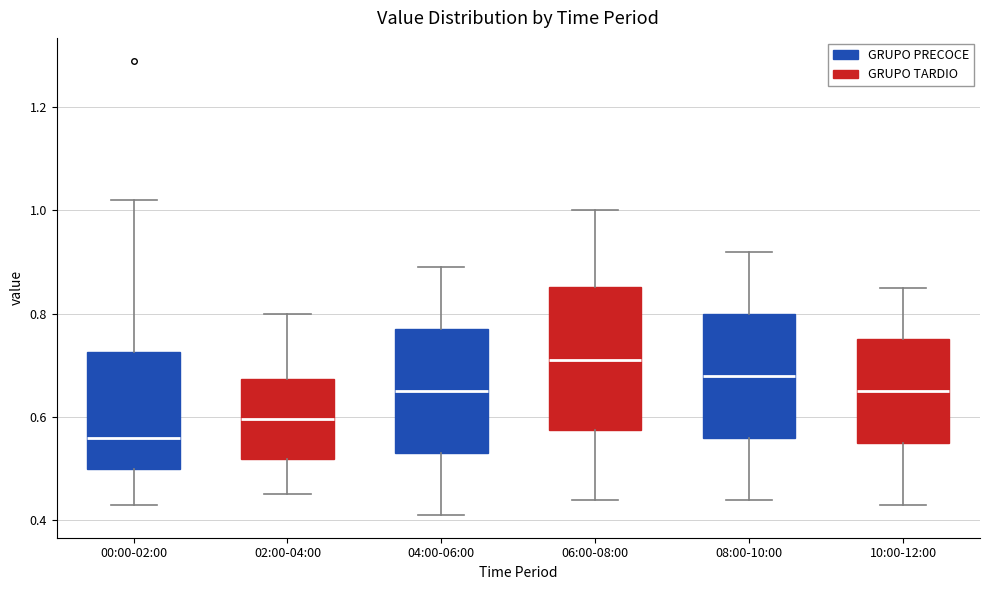

Reading left to right, read every box against the y-axis: the position of its median line, the range the box covers, and the ends of its whiskers. The values are not printed on the chart, so give them approximately, as read against the axis.

00:00-02:00: median 0.56, box 0.50 to 0.72, whiskers 0.44 to 1.02
02:00-04:00: median 0.60, box 0.52 to 0.68, whiskers 0.46 to 0.80
04:00-06:00: median 0.66, box 0.54 to 0.78, whiskers 0.42 to 0.90
06:00-08:00: median 0.72, box 0.58 to 0.86, whiskers 0.44 to 1.00
08:00-10:00: median 0.68, box 0.56 to 0.80, whiskers 0.44 to 0.92
10:00-12:00: median 0.66, box 0.56 to 0.76, whiskers 0.44 to 0.86